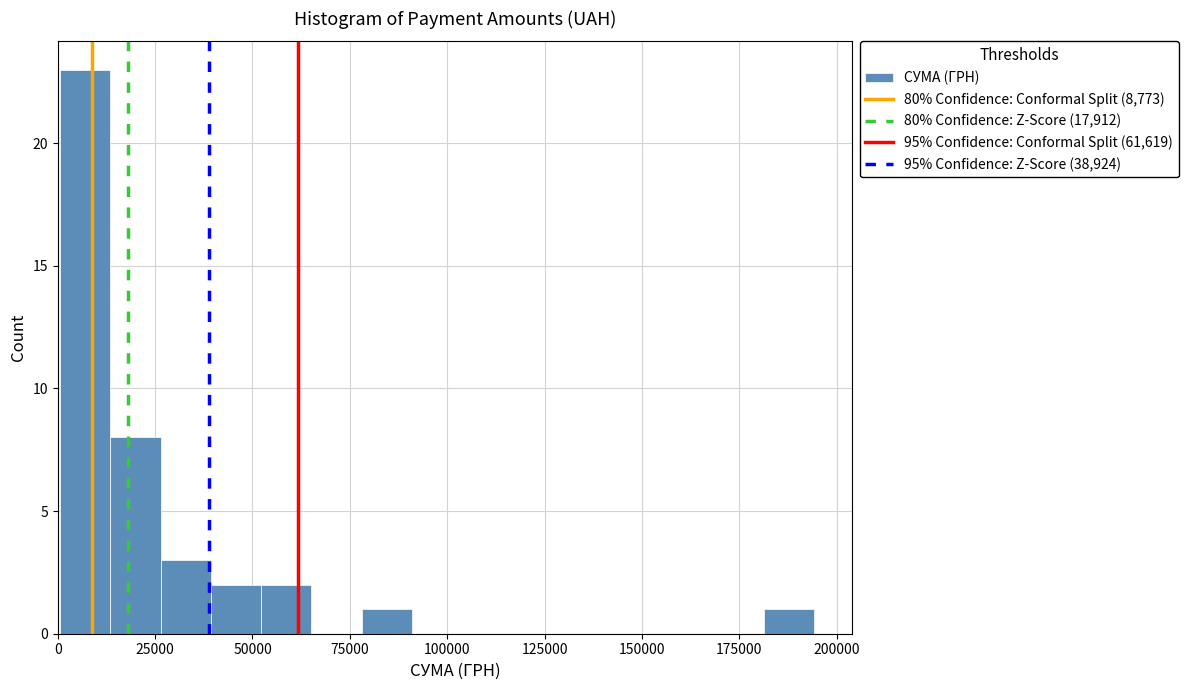

Read against the x-axis, roughly where is the centre of the tallest bar?

5000